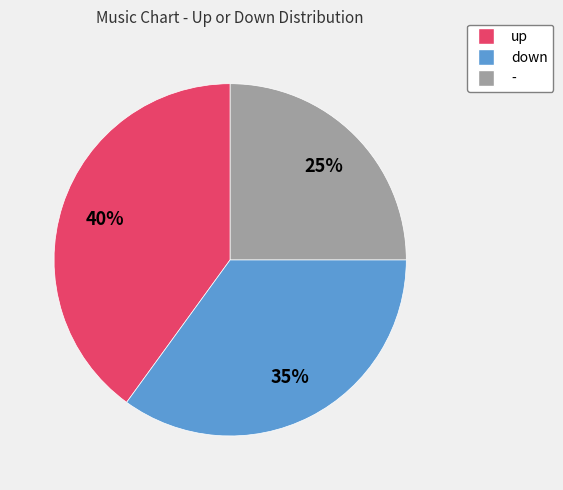

Is the sum of up and down greater than half?

Yes